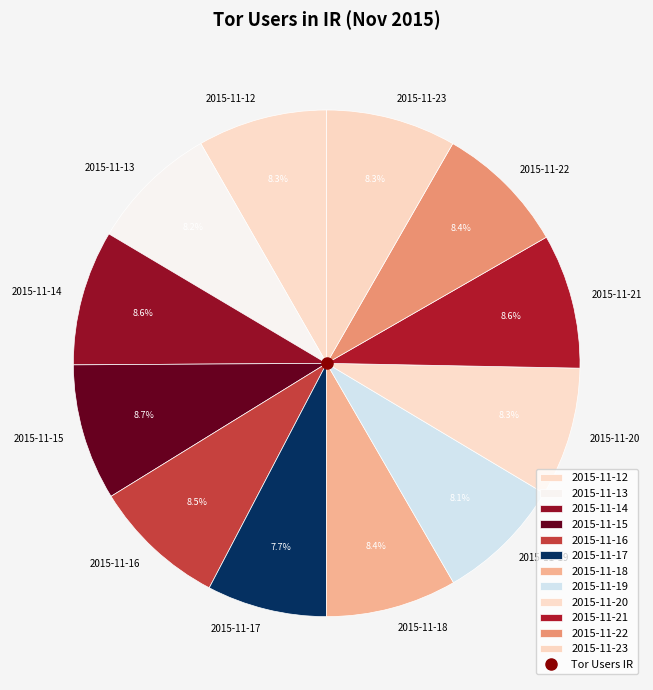

Approximately how many times larger is the value at 2015-11-14 compared to 2015-11-23?

1.0